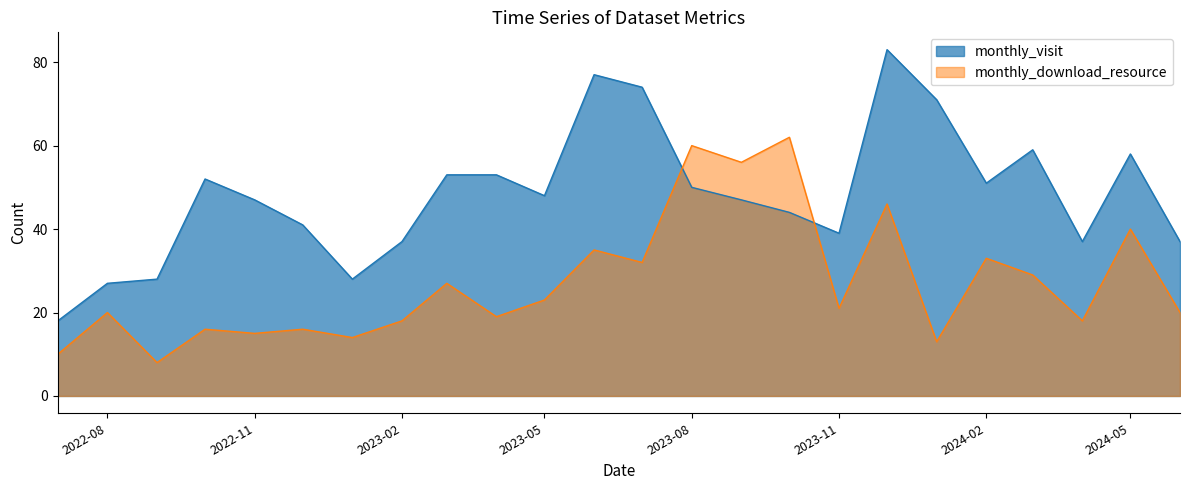

True or false: monthly_download_resource and monthly_visit cross at least once.

True